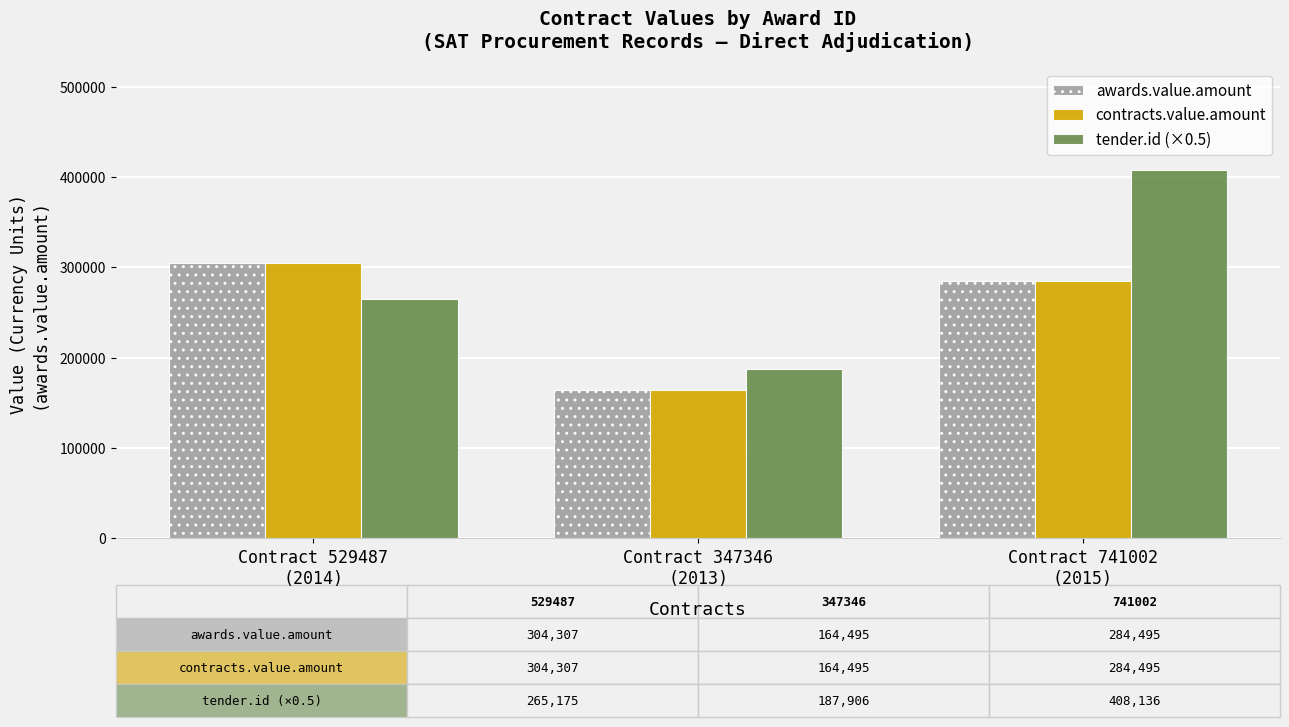

What is the highest value of the awards.value.amount series?

304307.2